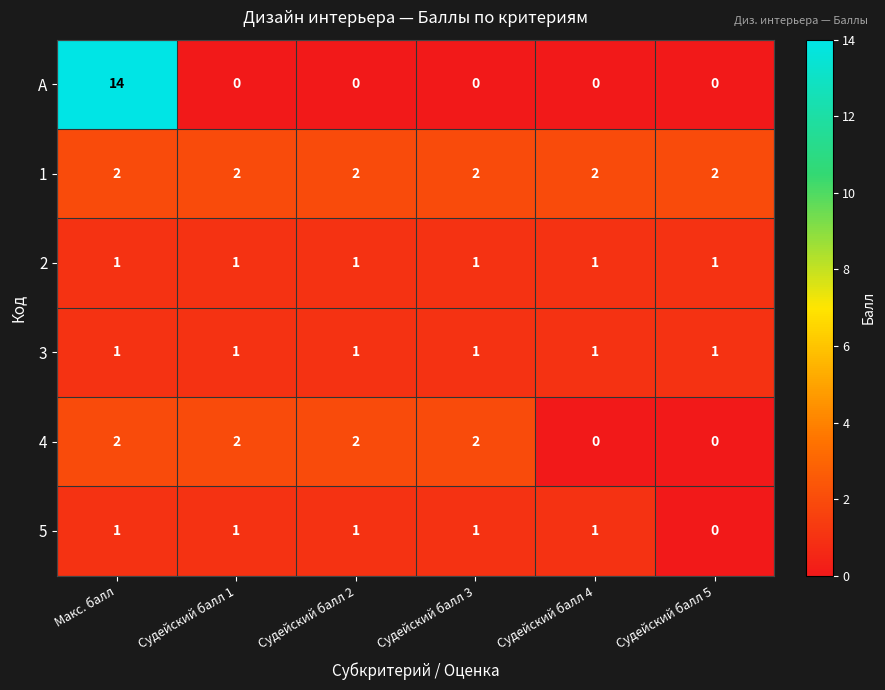

What is the sum of all 5 values?

5